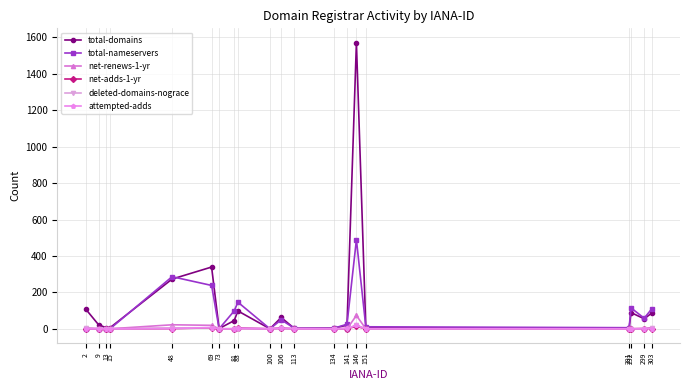

Is the value of total-nameservers at 303 greater than the value of net-adds-1-yr at 292?

Yes